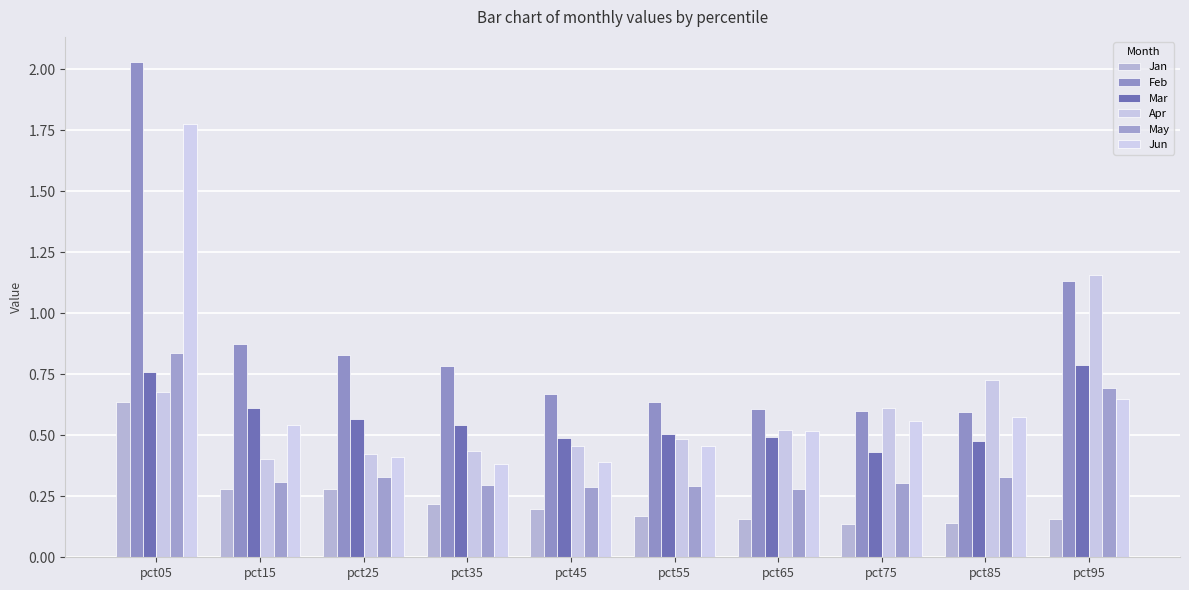

What is the maximum value shown in the chart?

2.0